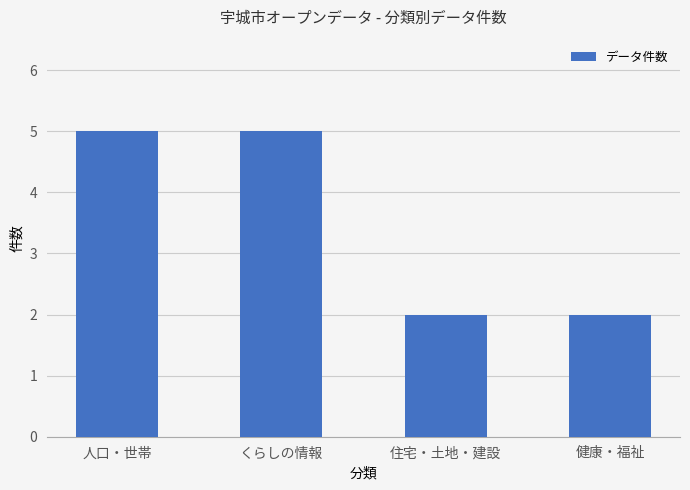

What is the difference between the second highest and second lowest values?

3